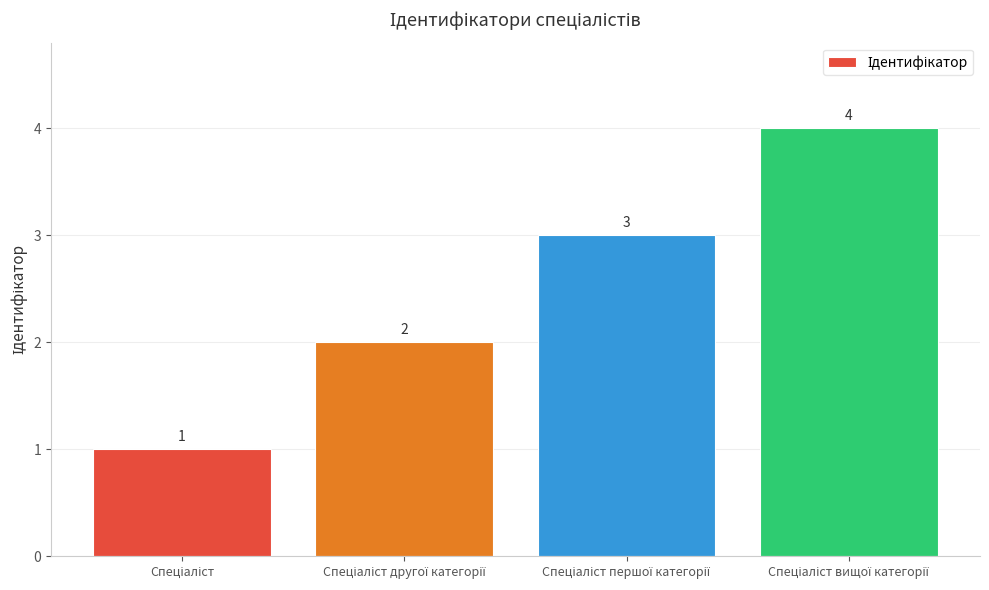

What is the difference between the second highest and second lowest values?

1